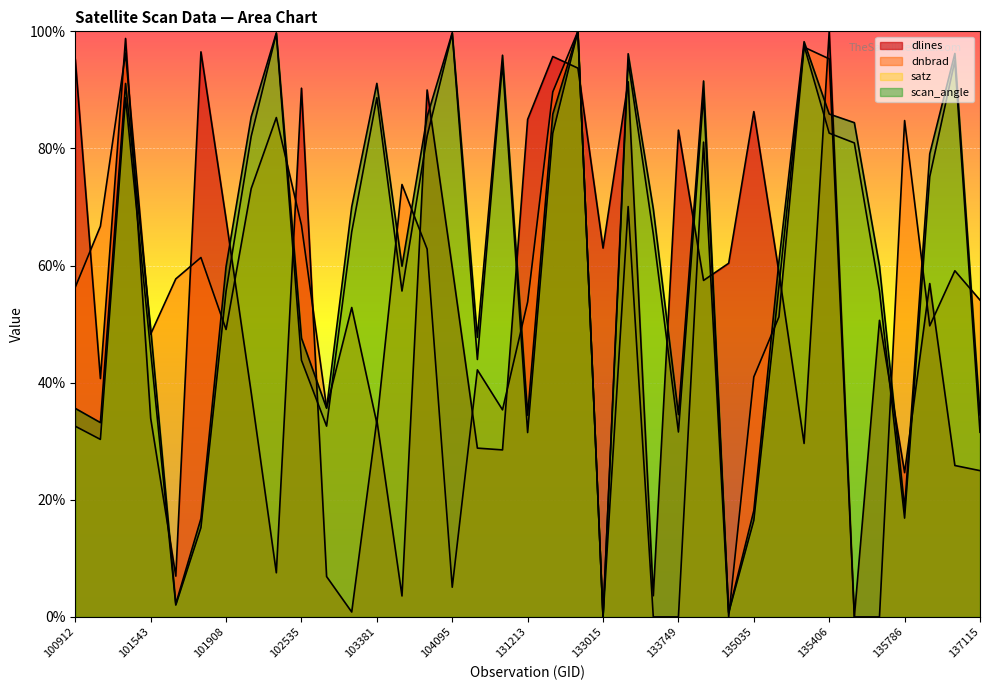

How many values in satz are above zero?

36